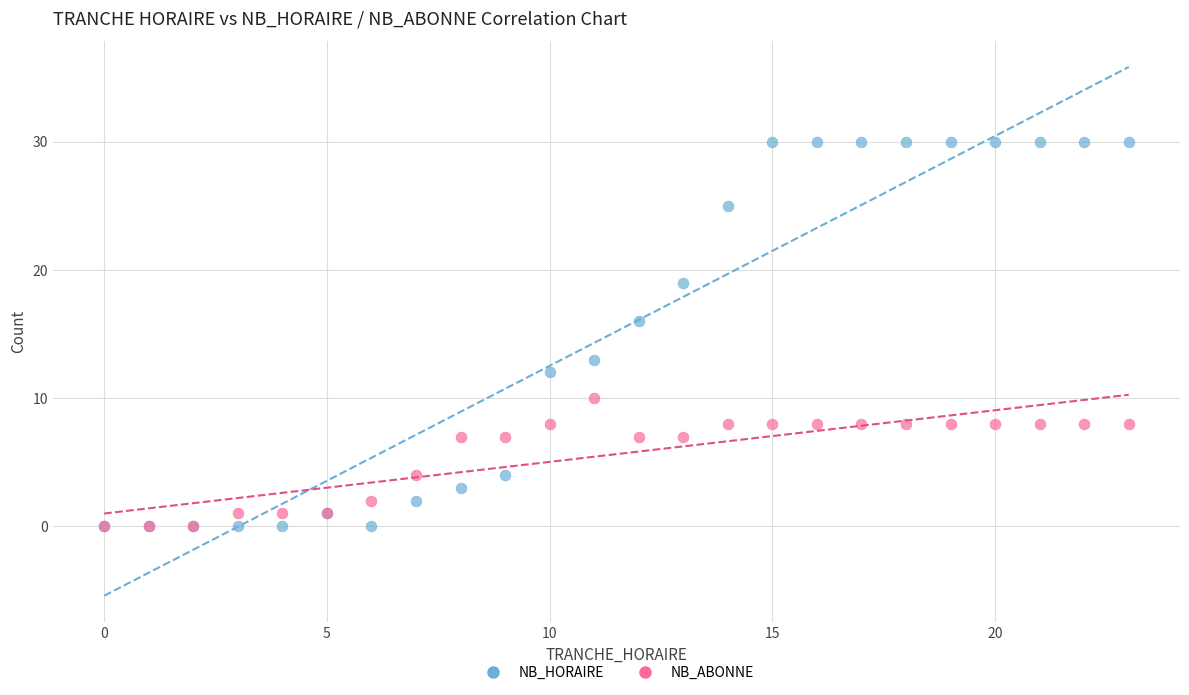

Across all series, what Y value is closest to 15?

16